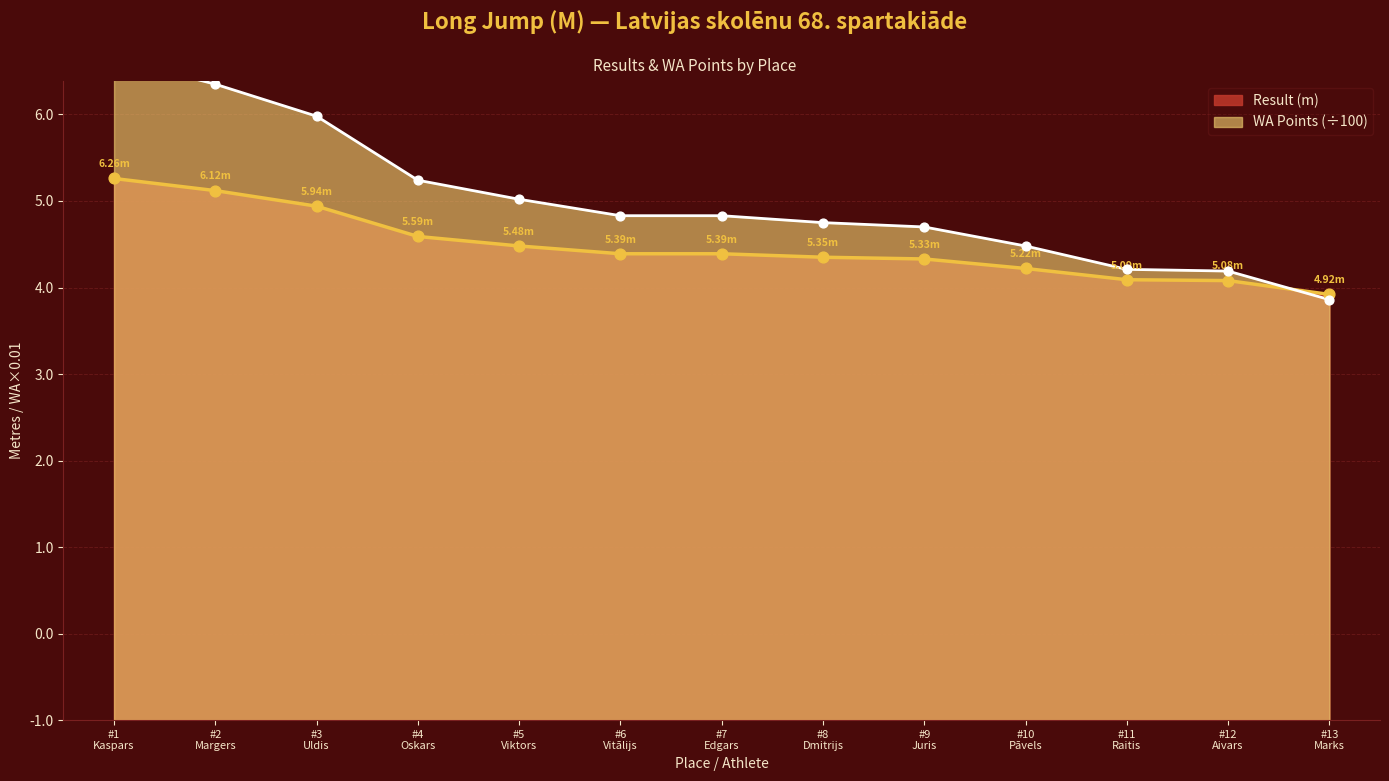

What are all the series names shown in the legend?

Result (m), WA Points